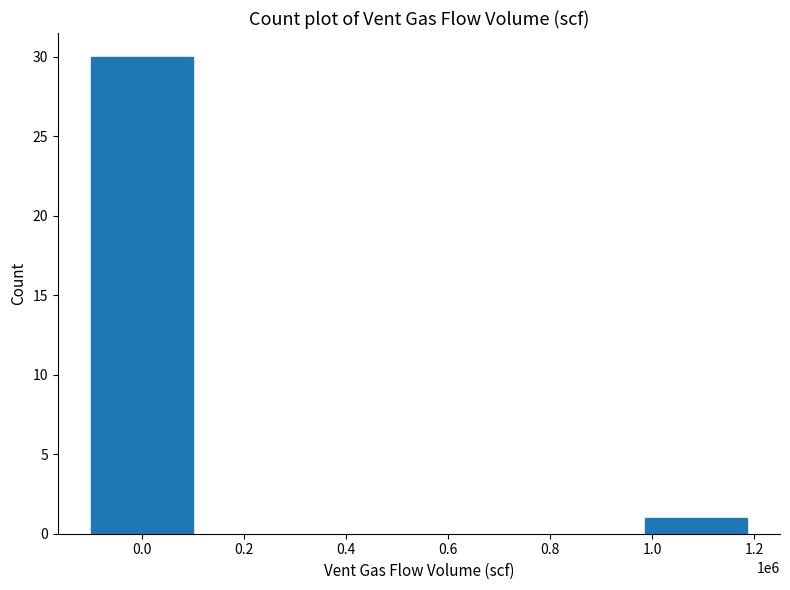

Reading left to right, list all the values displayed in this chart.

30	1